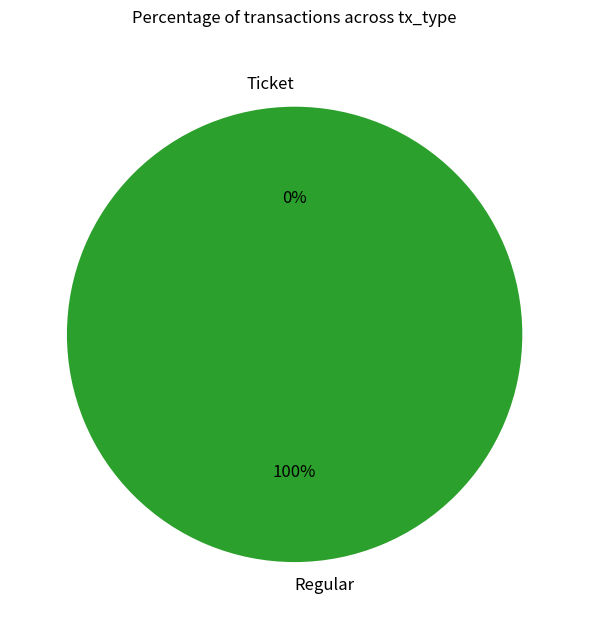

Does Ticket represent more than half of the total?

No